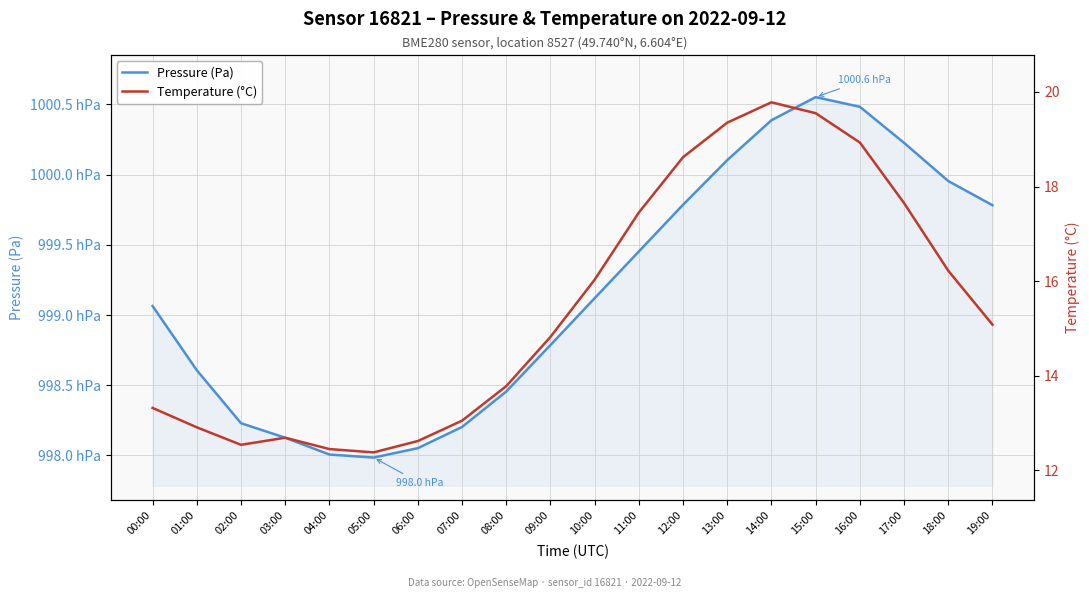

Which series has the largest range (max minus min)?

Pressure (Pa)